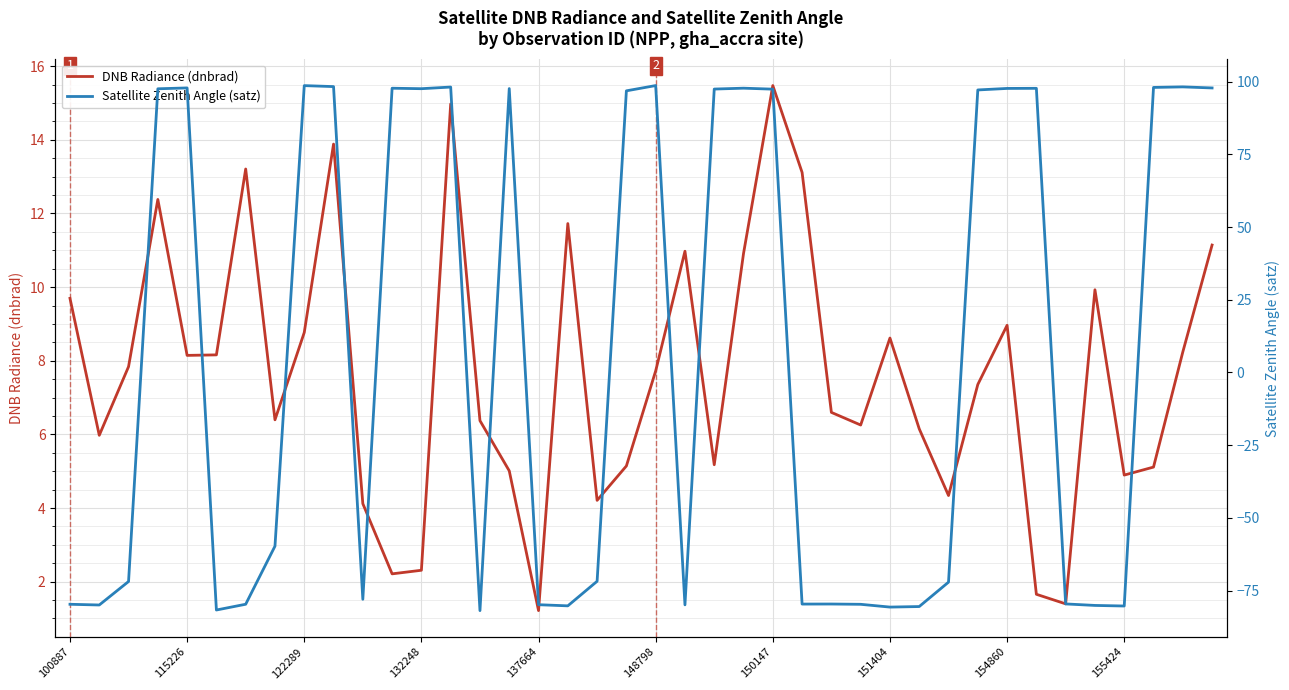

What is the sum of all Satellite Zenith Angle (satz) values?

221.6